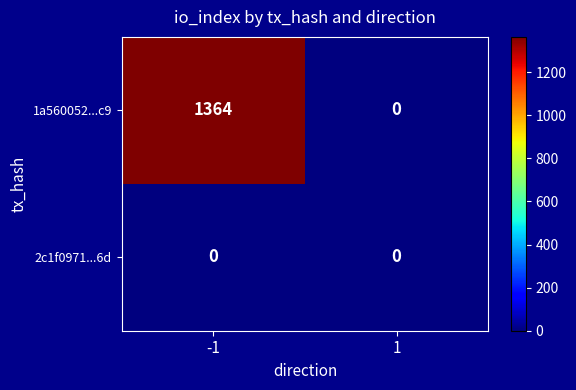

How many distinct data groups are displayed?

2